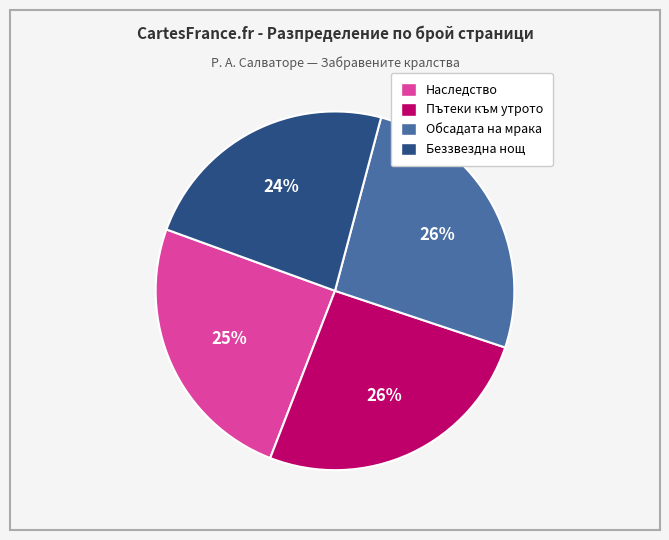

Between Пътеки към утрото and Беззвездна нощ, which is larger?

Пътеки към утрото